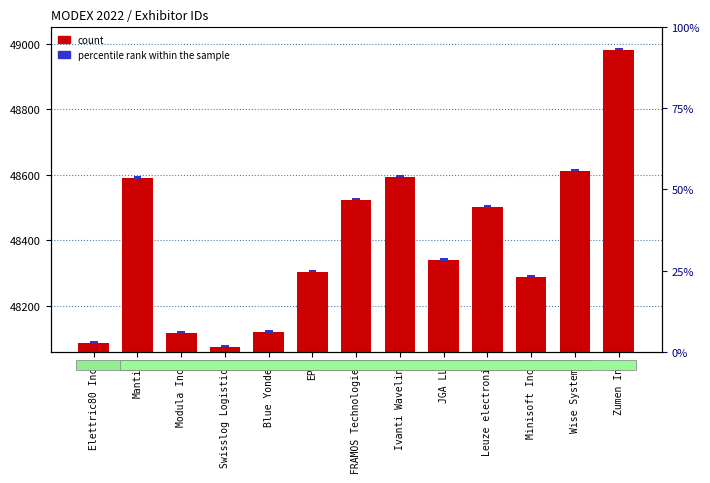

What is the label of the 4th bar from the right?

Leuze electronic